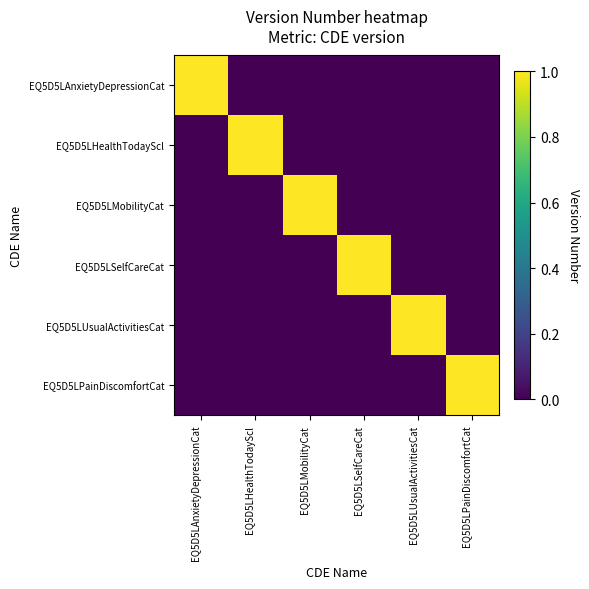

Reading left to right, list all the values displayed in this chart.

EQ5D5LAnxietyDepressionCat: EQ5D5LAnxietyDepressionCat=1	EQ5D5LHealthTodayScl=0	EQ5D5LMobilityCat=0	EQ5D5LSelfCareCat=0	EQ5D5LUsualActivitiesCat=0	EQ5D5LPainDiscomfortCat=0
EQ5D5LHealthTodayScl: EQ5D5LAnxietyDepressionCat=0	EQ5D5LHealthTodayScl=1	EQ5D5LMobilityCat=0	EQ5D5LSelfCareCat=0	EQ5D5LUsualActivitiesCat=0	EQ5D5LPainDiscomfortCat=0
EQ5D5LMobilityCat: EQ5D5LAnxietyDepressionCat=0	EQ5D5LHealthTodayScl=0	EQ5D5LMobilityCat=1	EQ5D5LSelfCareCat=0	EQ5D5LUsualActivitiesCat=0	EQ5D5LPainDiscomfortCat=0
EQ5D5LSelfCareCat: EQ5D5LAnxietyDepressionCat=0	EQ5D5LHealthTodayScl=0	EQ5D5LMobilityCat=0	EQ5D5LSelfCareCat=1	EQ5D5LUsualActivitiesCat=0	EQ5D5LPainDiscomfortCat=0
EQ5D5LUsualActivitiesCat: EQ5D5LAnxietyDepressionCat=0	EQ5D5LHealthTodayScl=0	EQ5D5LMobilityCat=0	EQ5D5LSelfCareCat=0	EQ5D5LUsualActivitiesCat=1	EQ5D5LPainDiscomfortCat=0
EQ5D5LPainDiscomfortCat: EQ5D5LAnxietyDepressionCat=0	EQ5D5LHealthTodayScl=0	EQ5D5LMobilityCat=0	EQ5D5LSelfCareCat=0	EQ5D5LUsualActivitiesCat=0	EQ5D5LPainDiscomfortCat=1